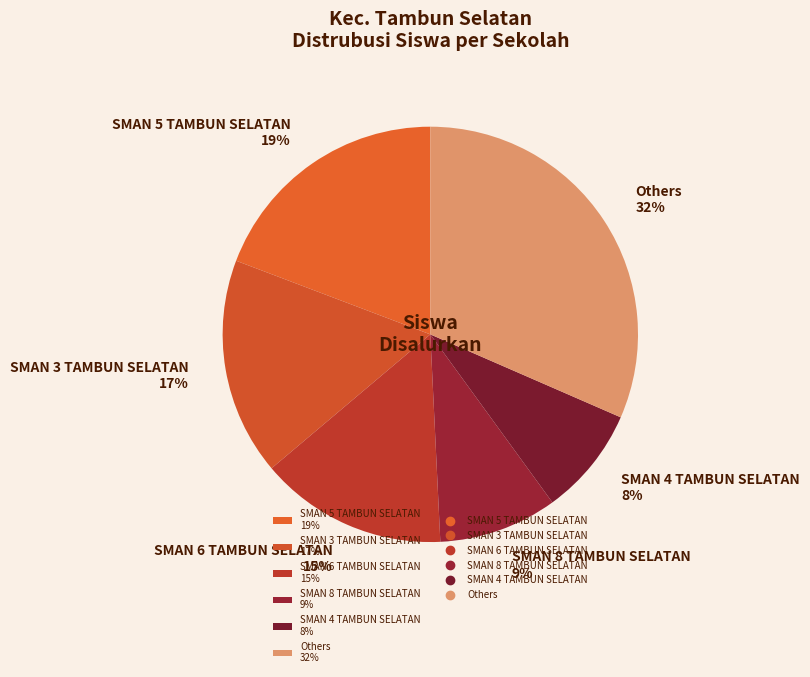

Which category has the biggest portion of the pie?

Others 32%